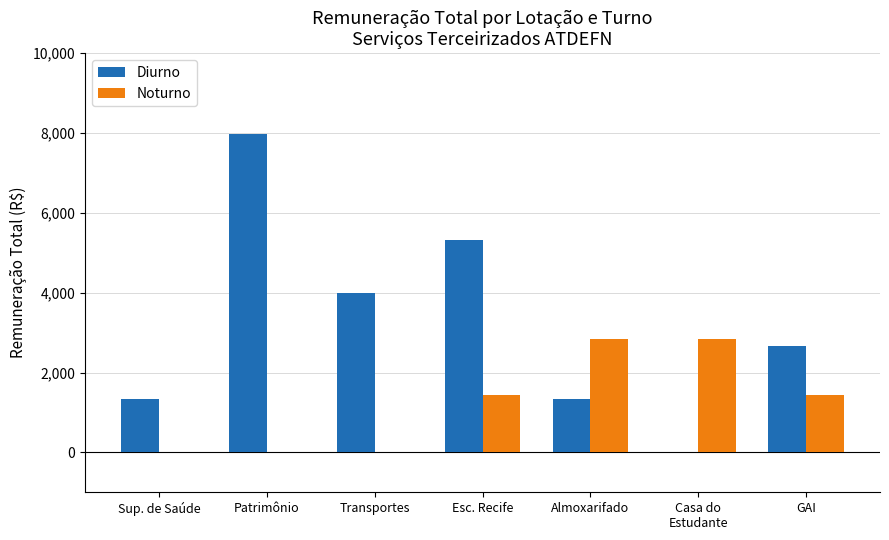

Which series has the largest total across all categories?

Diurno